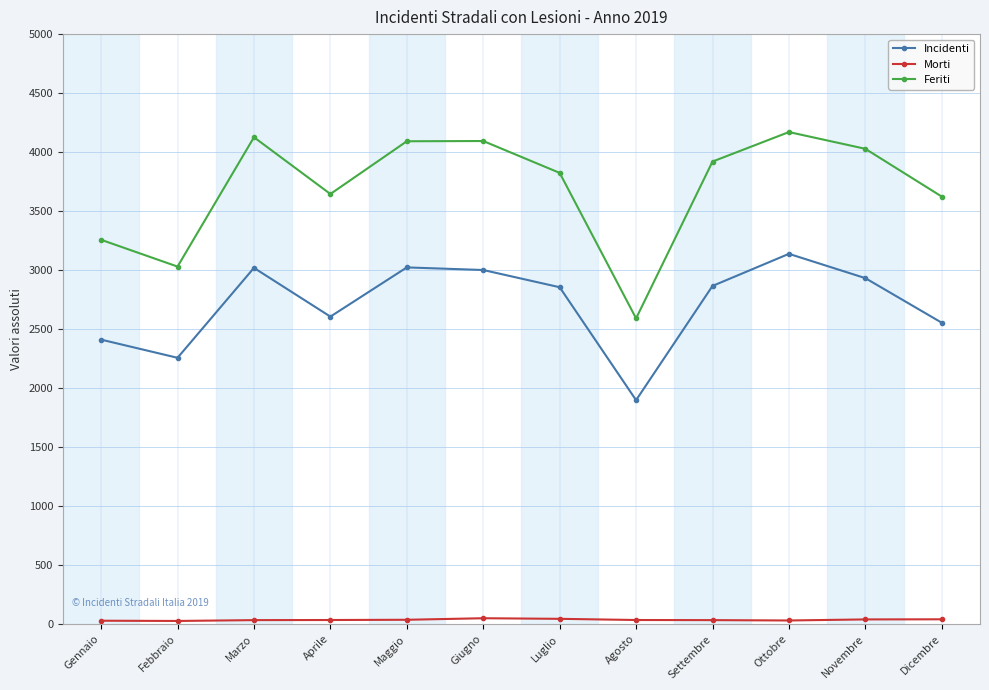

Which series has the widest spread of values?

Feriti